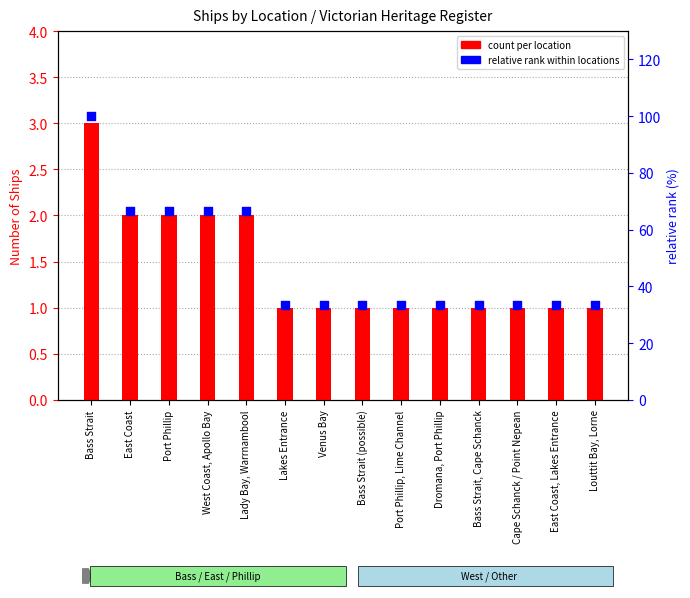

Is the value of relative rank within locations at Bass Strait greater than the value of count per location at Bass Strait?

Yes